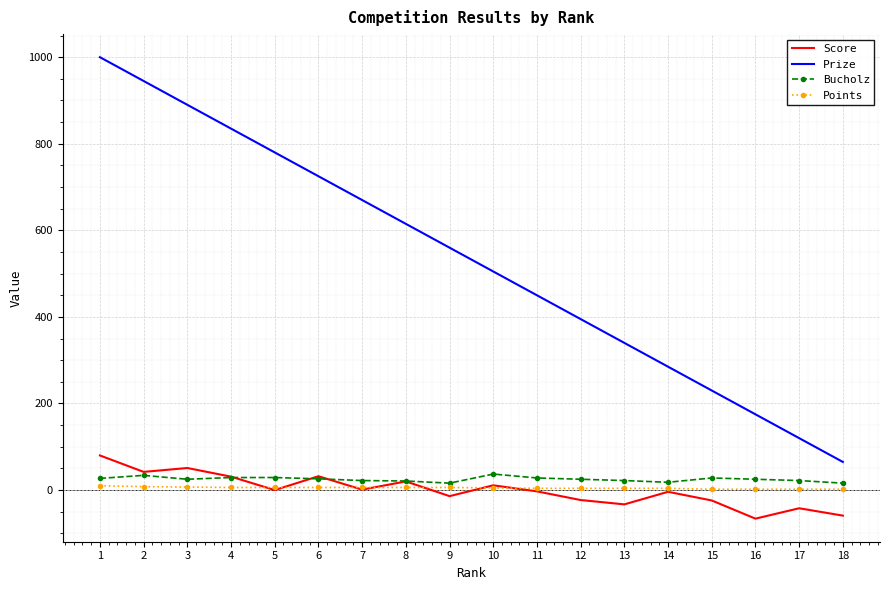

Which series has the widest spread of values?

Prize